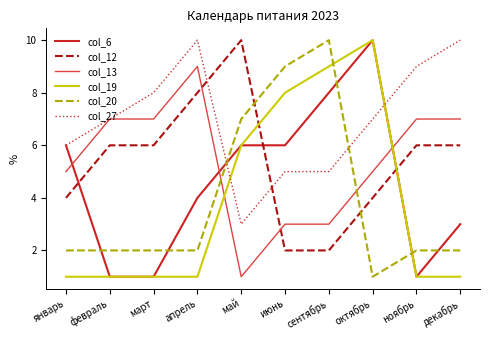

At which label does col_20 reach its minimum?

октябрь